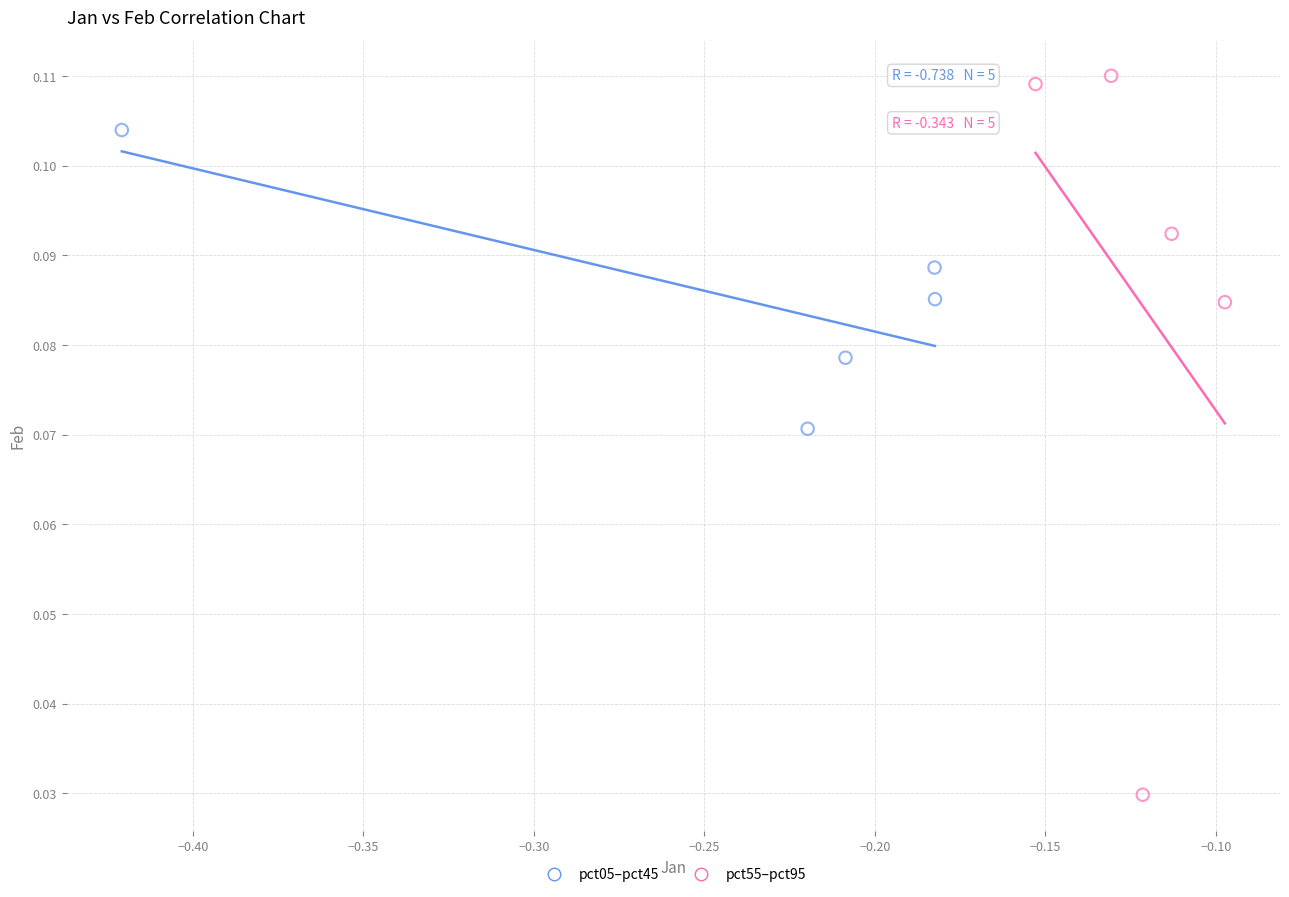

Which series reaches the minimum Y coordinate?

pct55–pct95